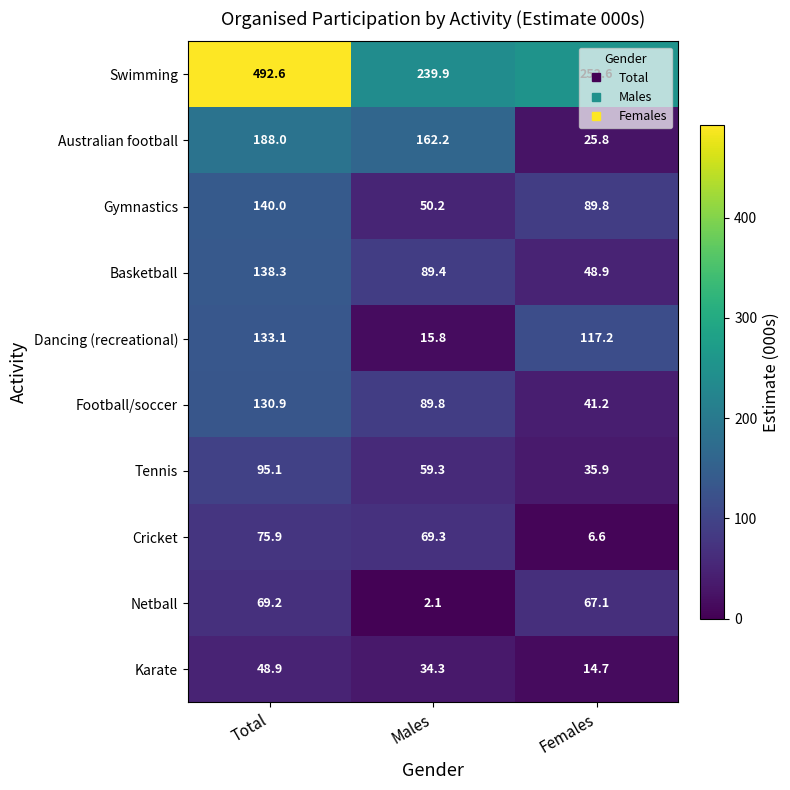

True or false: Swimming has a value of 165.2 at Males.

False